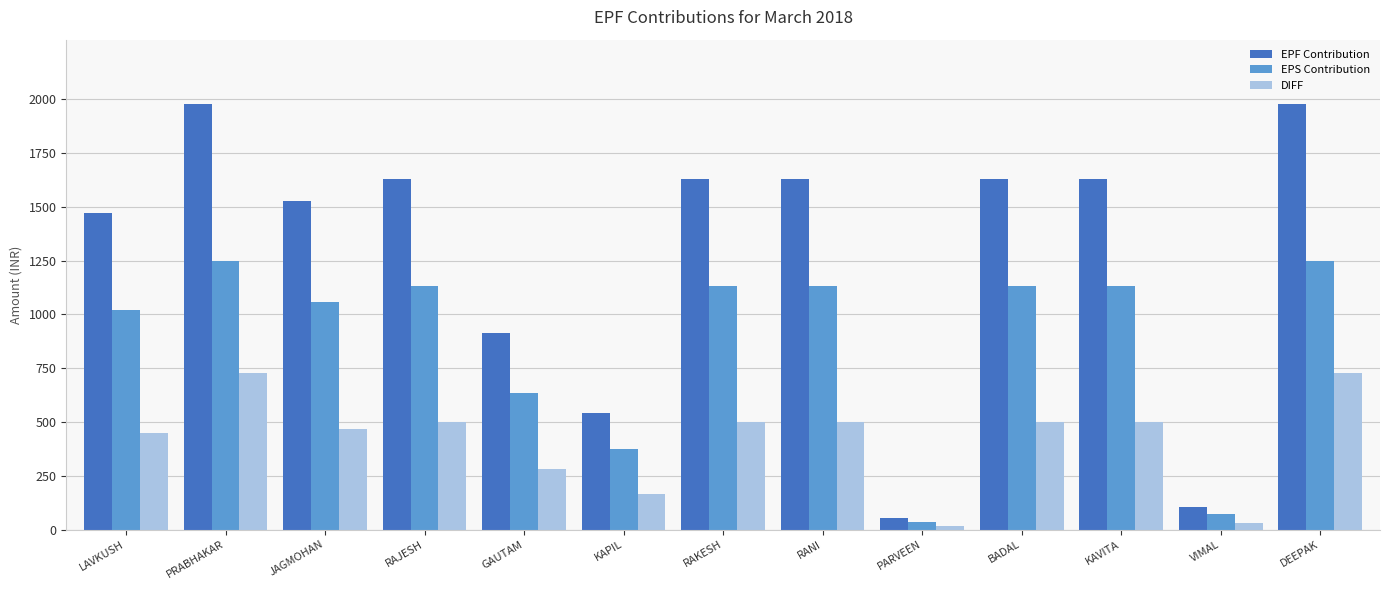

The EPF Contribution series shows 1630 at KAVITA. True or false?

True